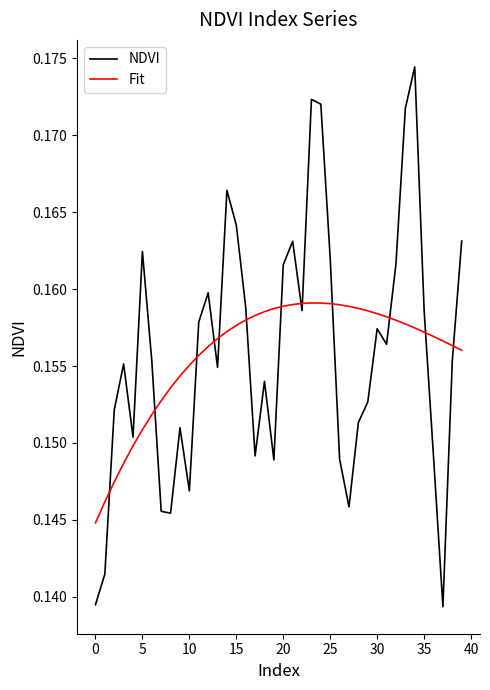

Which series has the widest spread of values?

NDVI